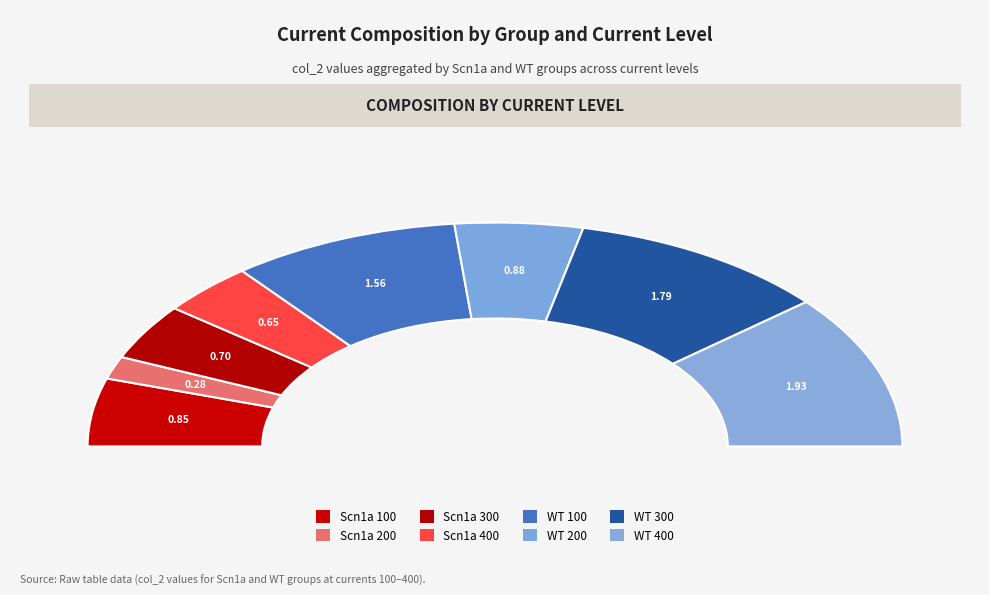

Count the number of slices in the pie.

8